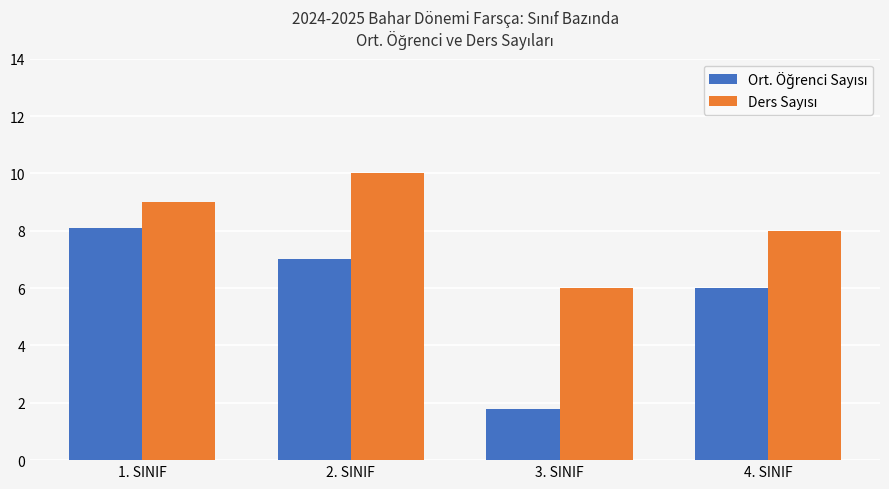

Which category has the lowest value across all series?

3. SINIF